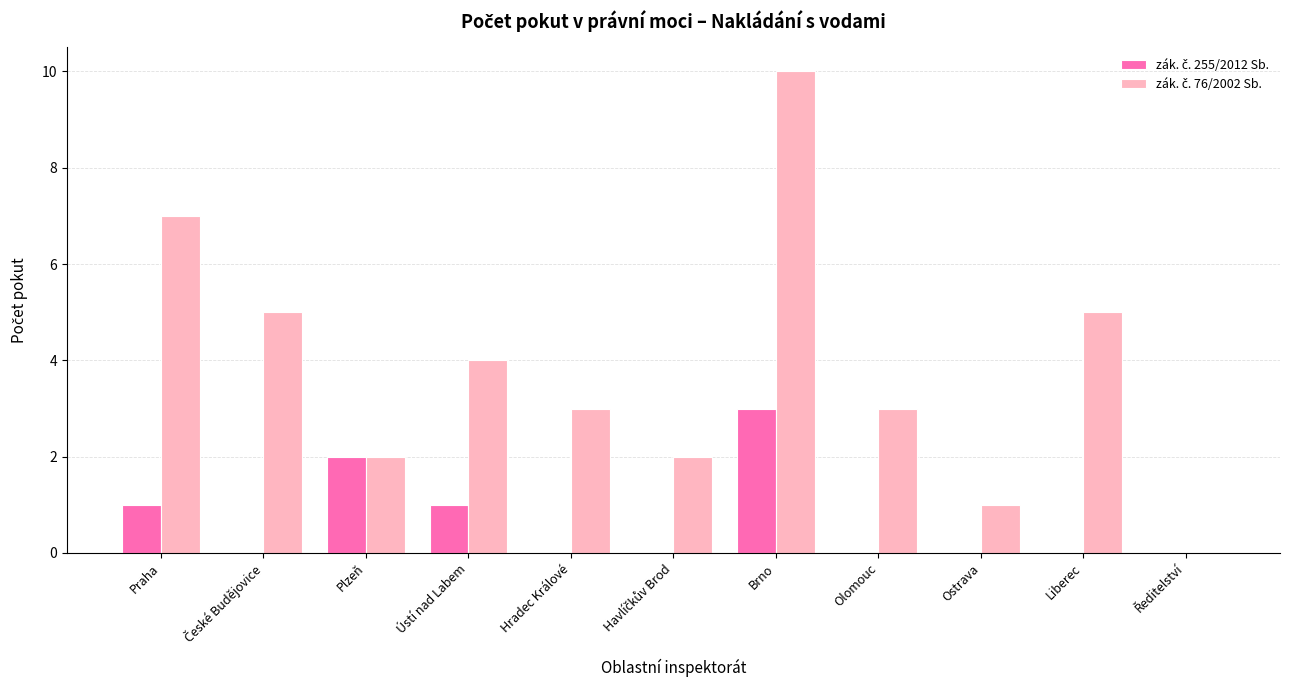

What is the greatest value displayed?

10